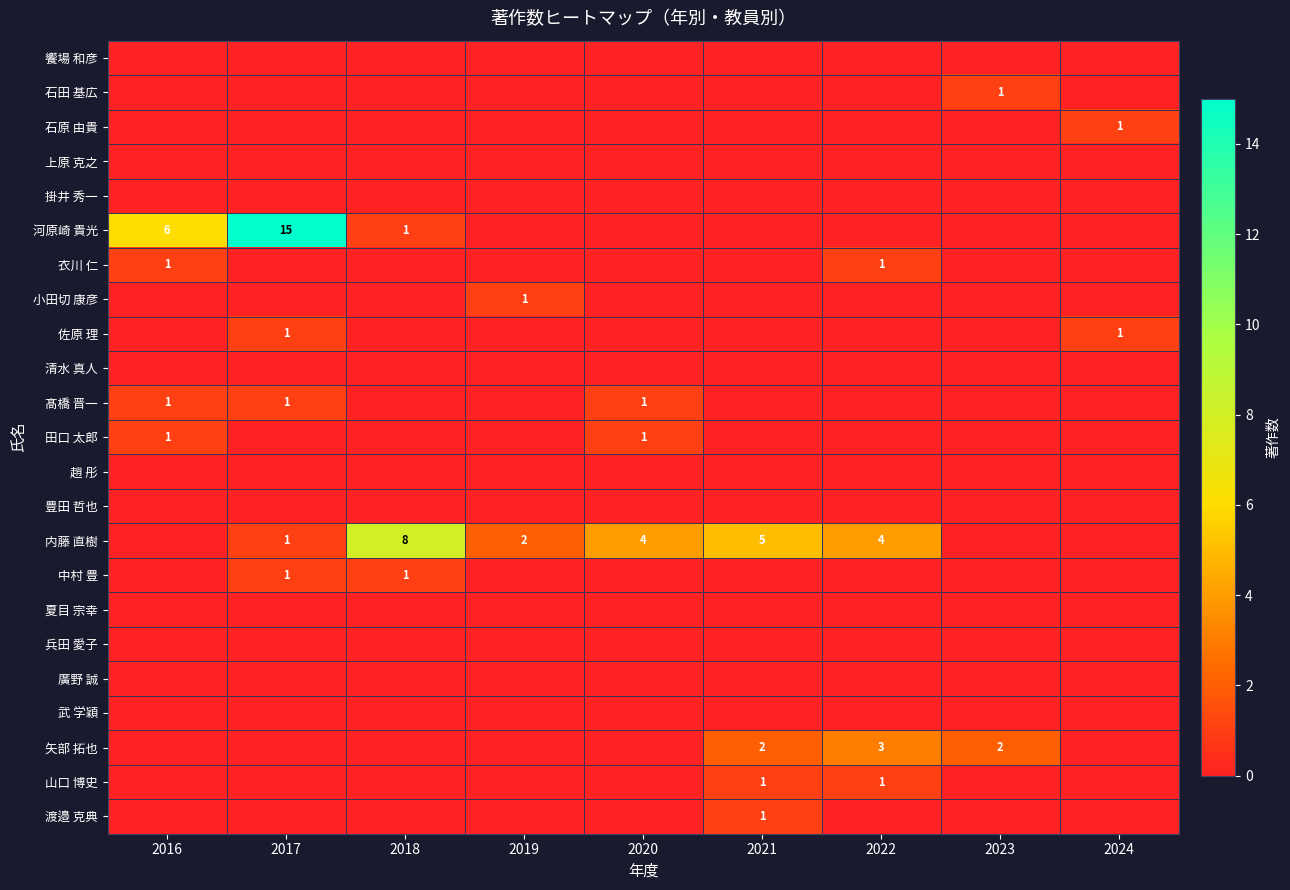

What is the difference between the highest and lowest values at 2018?

8